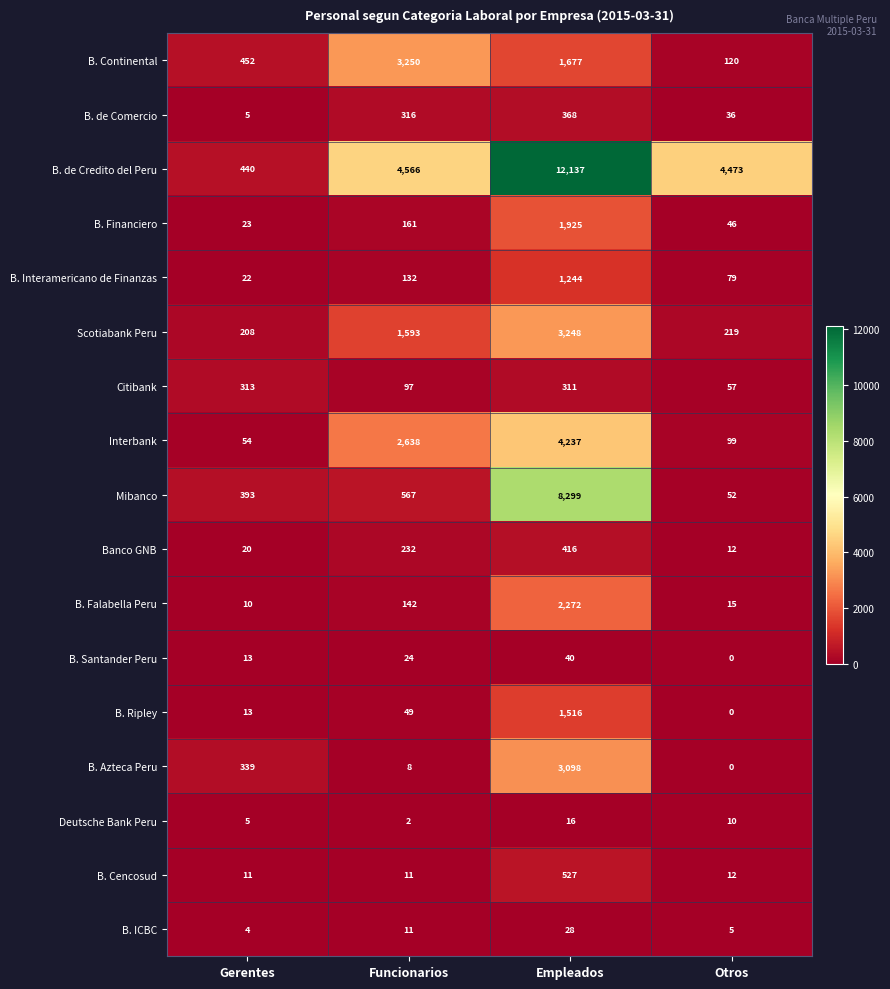

At which category is the sum across all series the highest?

Empleados